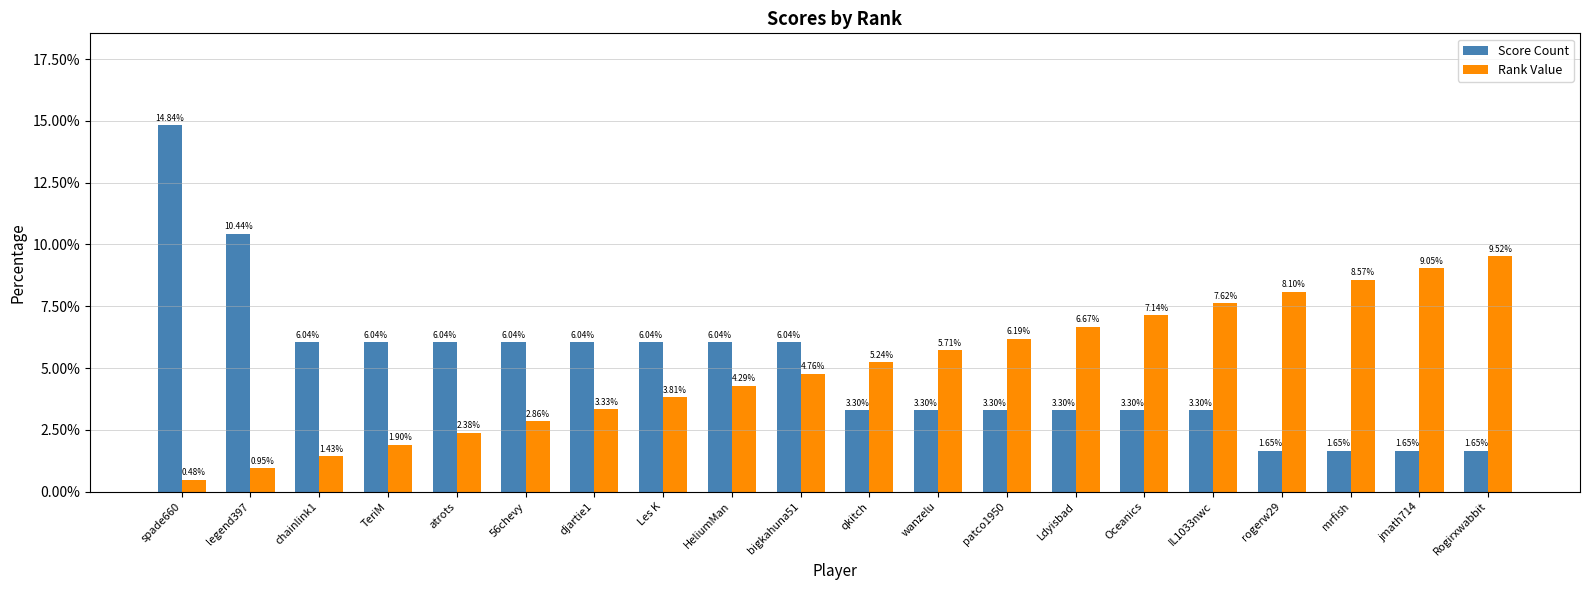

Which series has the largest range (max minus min)?

Score Count